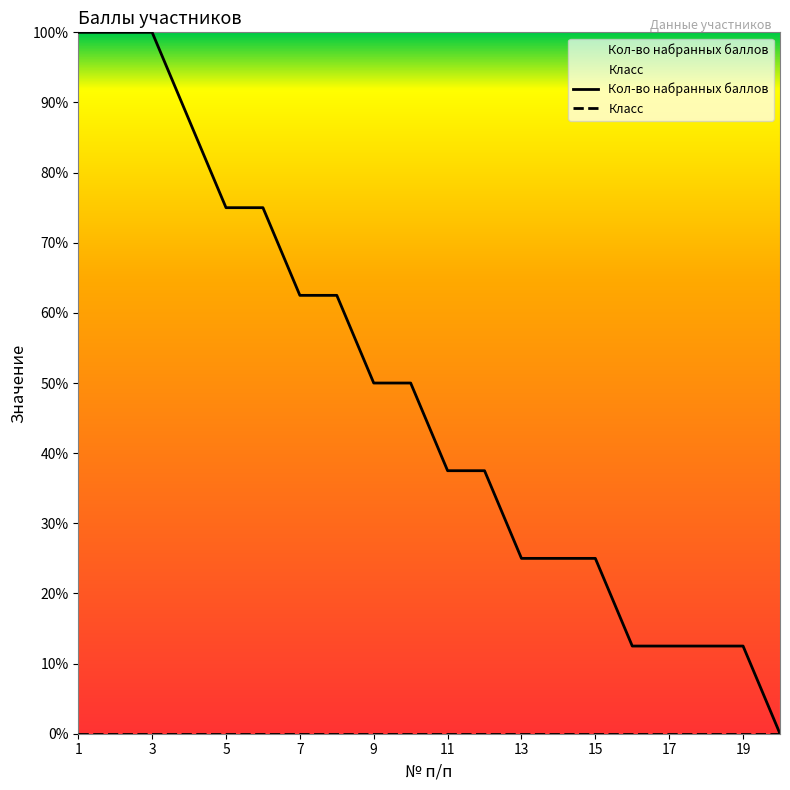

What is the total value across all series at 17?

12.5